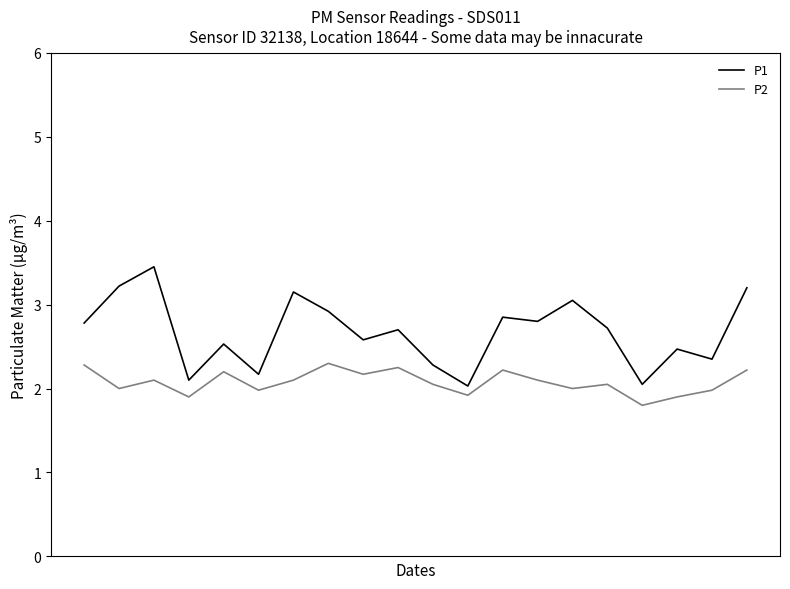

List the series in order of their peak value, highest first.

P1, P2